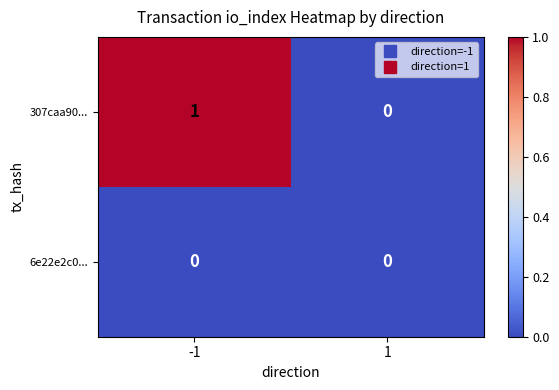

List the series in order of their peak value, lowest first.

6e22e2c0..., 307caa90...